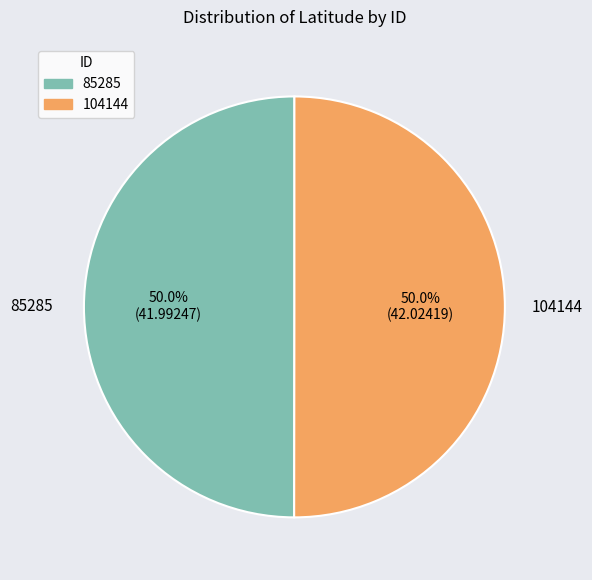

Count the number of slices in the pie.

2